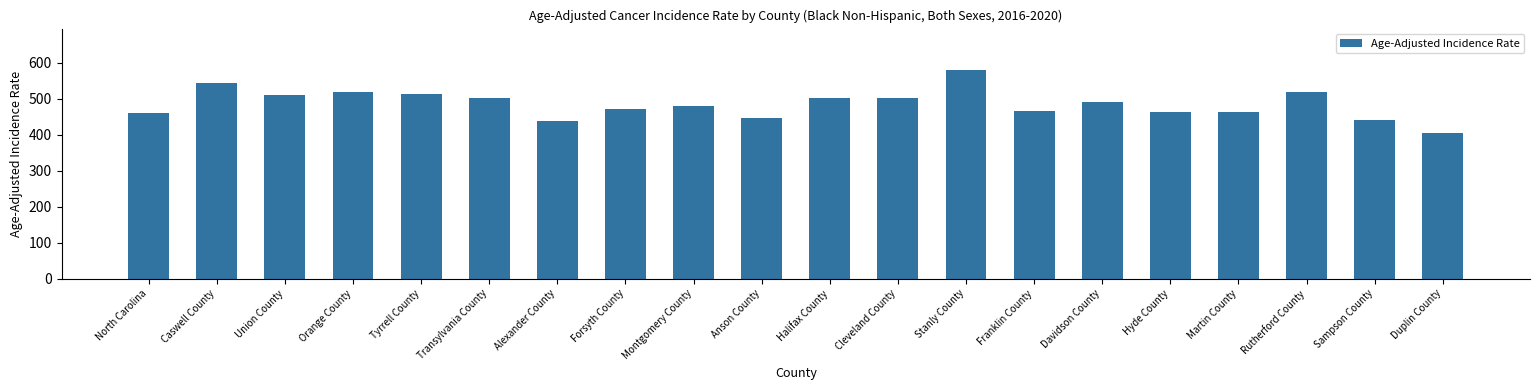

What is the sum of all values?

9706.8